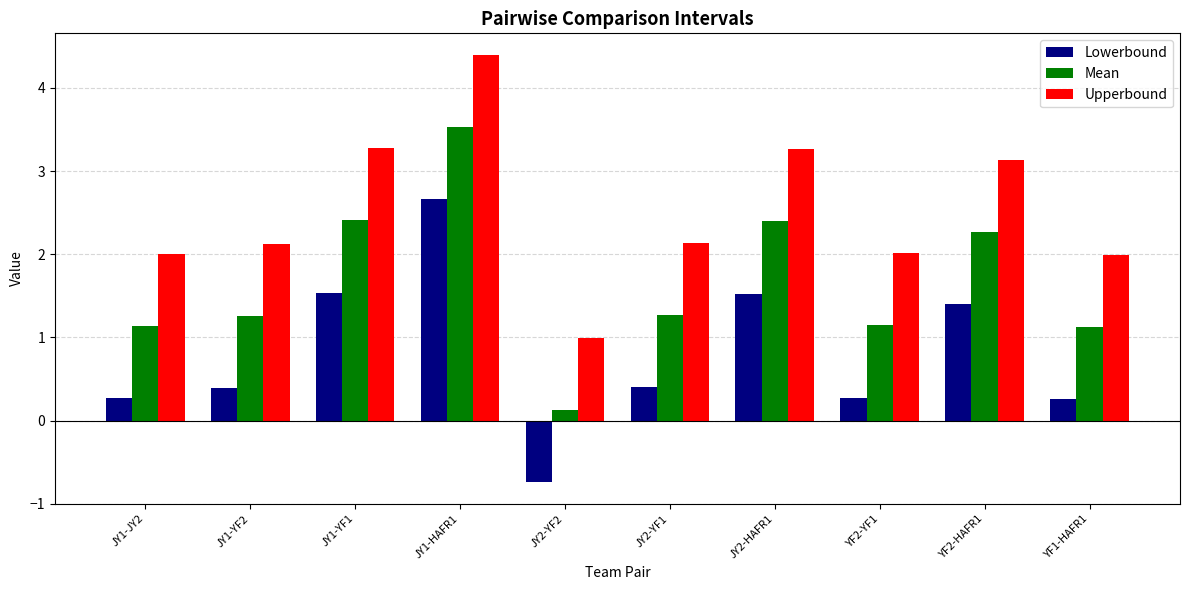

Reading left to right, what are all the values shown in this chart?

Lowerbound: JY1-JY2=0.3	JY1-YF2=0.4	JY1-YF1=1.5	JY1-HAFR1=2.7	JY2-YF2=-0.7	JY2-YF1=0.4	JY2-HAFR1=1.5	YF2-YF1=0.3	YF2-HAFR1=1.4	YF1-HAFR1=0.3
Mean: JY1-JY2=1.1	JY1-YF2=1.3	JY1-YF1=2.4	JY1-HAFR1=3.5	JY2-YF2=0.1	JY2-YF1=1.3	JY2-HAFR1=2.4	YF2-YF1=1.1	YF2-HAFR1=2.3	YF1-HAFR1=1.1
Upperbound: JY1-JY2=2.0	JY1-YF2=2.1	JY1-YF1=3.3	JY1-HAFR1=4.4	JY2-YF2=1.0	JY2-YF1=2.1	JY2-HAFR1=3.3	YF2-YF1=2.0	YF2-HAFR1=3.1	YF1-HAFR1=2.0